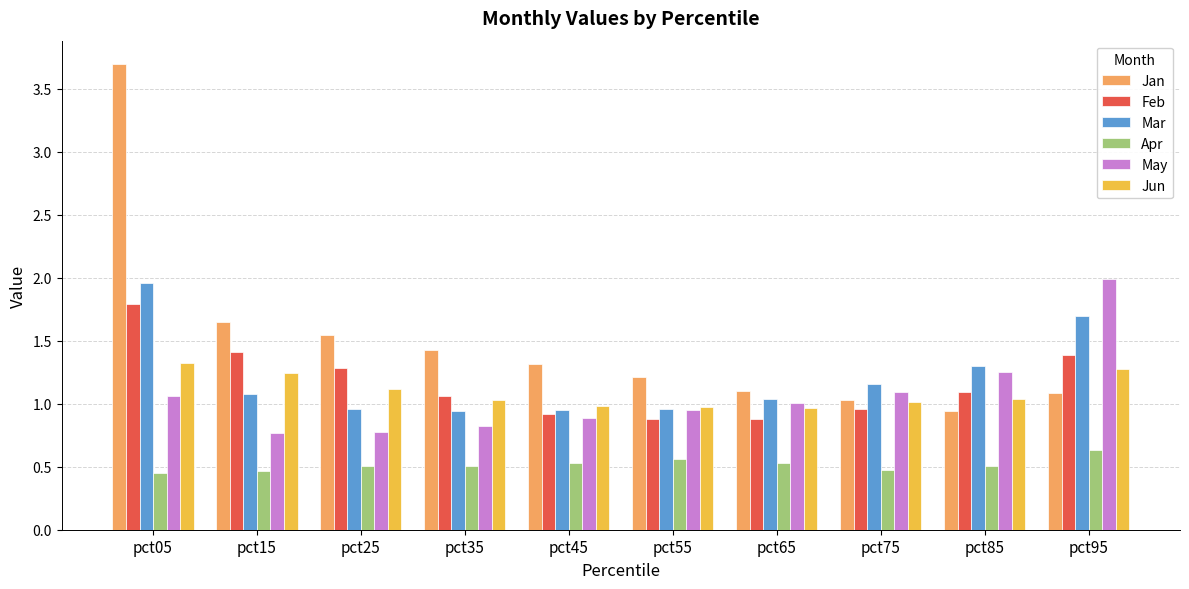

Rank the series at pct15 from highest to lowest value.

Jan, Feb, Jun, Mar, May, Apr